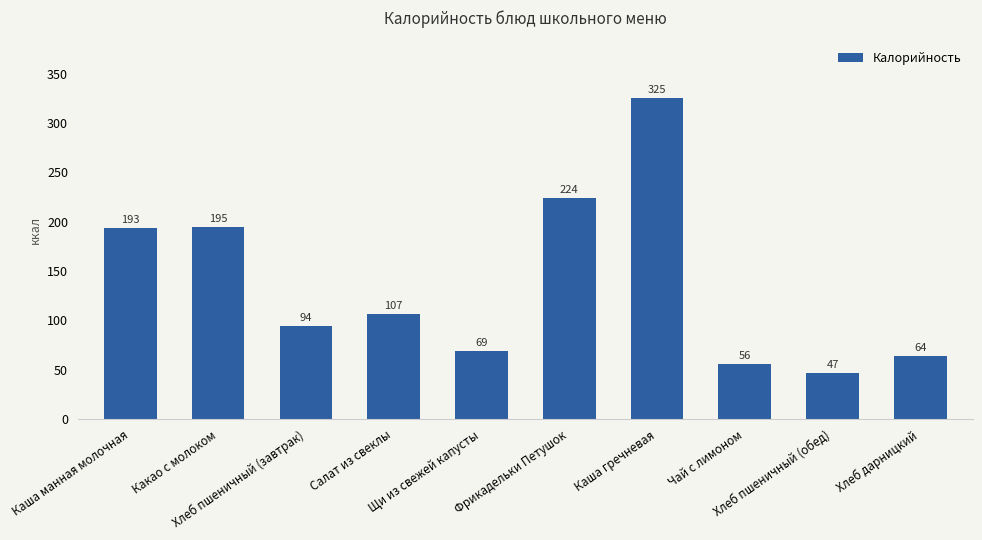

What is the change in value from Какао с молоком to Хлеб дарницкий?

-131.0